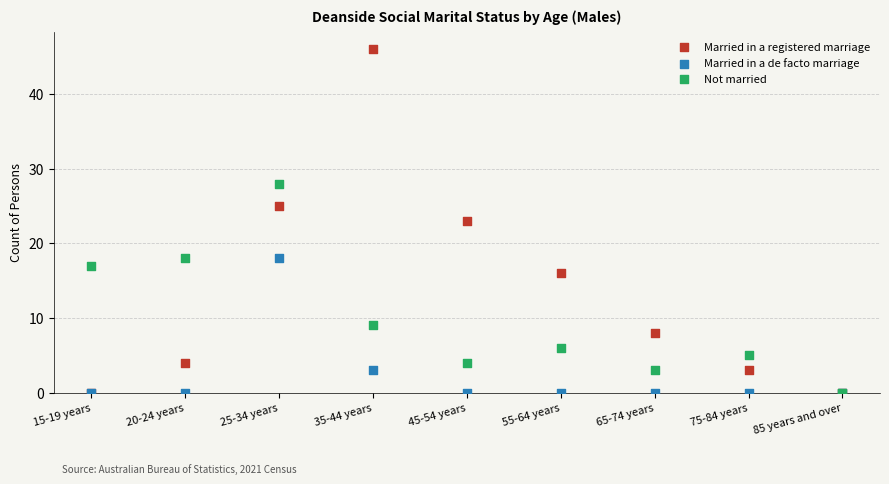

In the Not married series, what Y value is closest to 14?

17